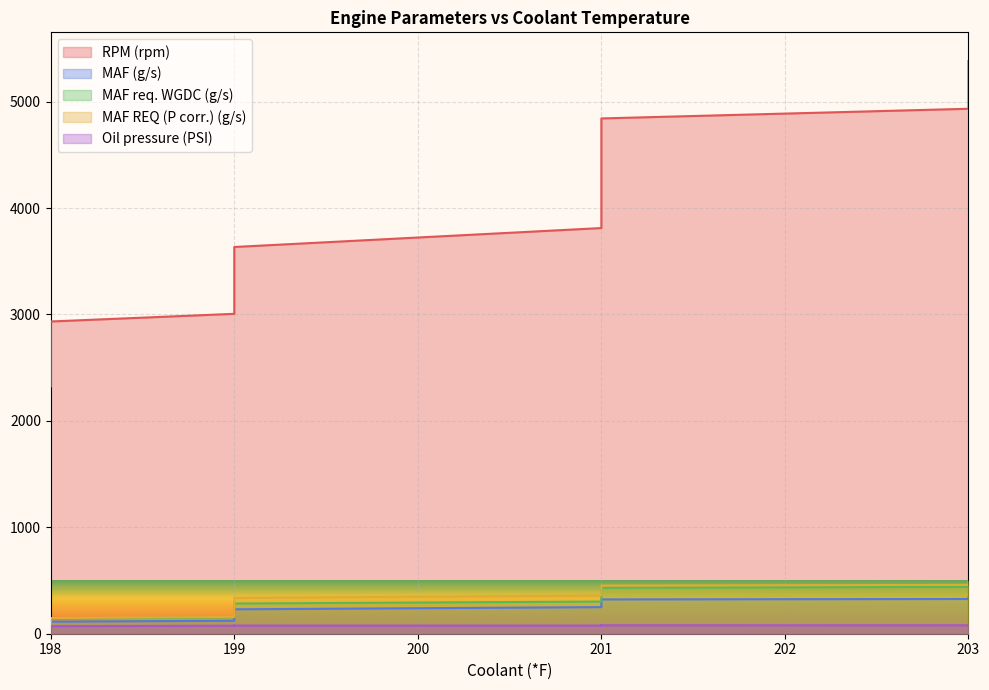

Between 199 and 201, which series saw the biggest shift?

RPM (rpm)